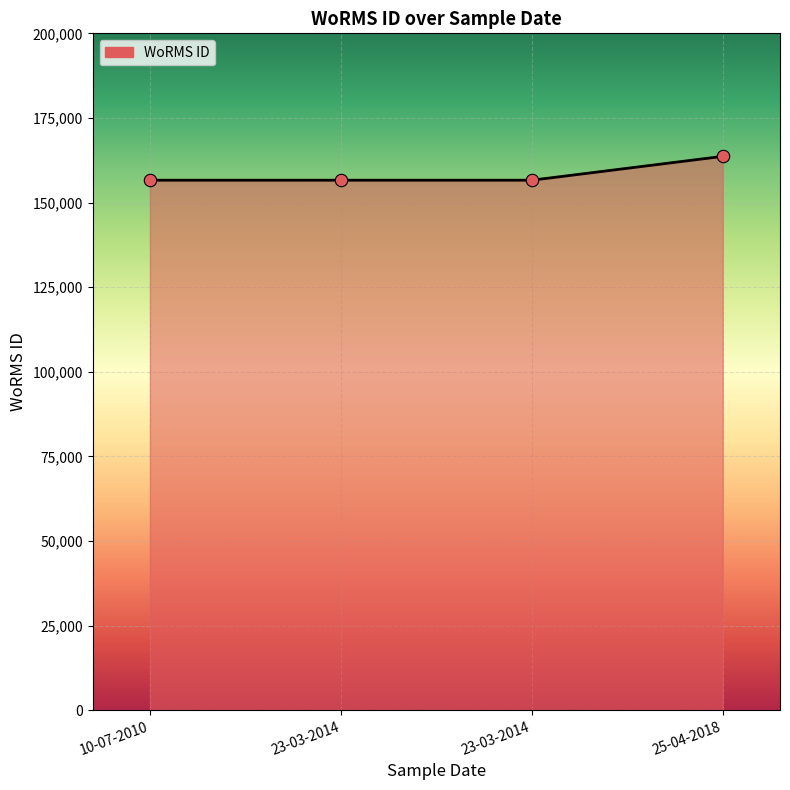

What is the ratio of the value at 23-03-2014 to the value at 25-04-2018?

1.0